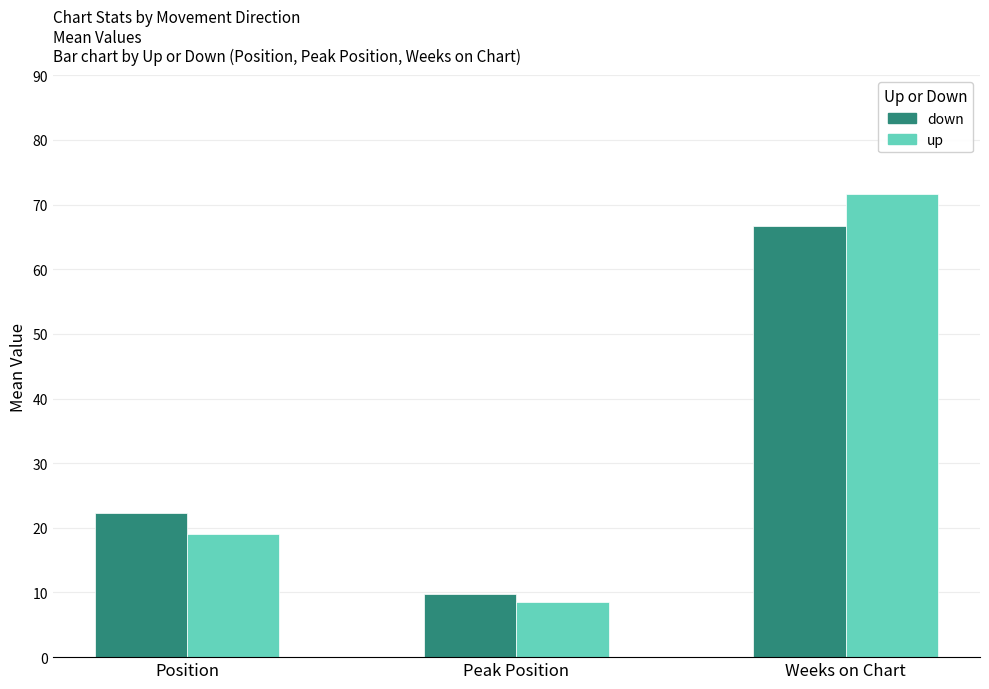

Reading left to right, extract all data points from this chart.

down: 22.3	9.8	66.7
up: 19.0	8.5	71.6